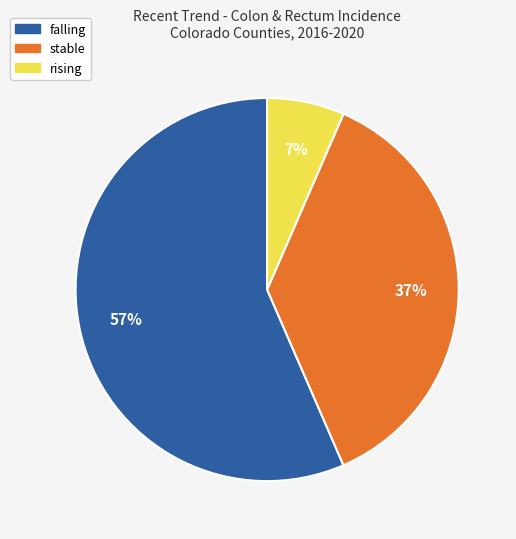

Between stable and falling, which is larger?

falling